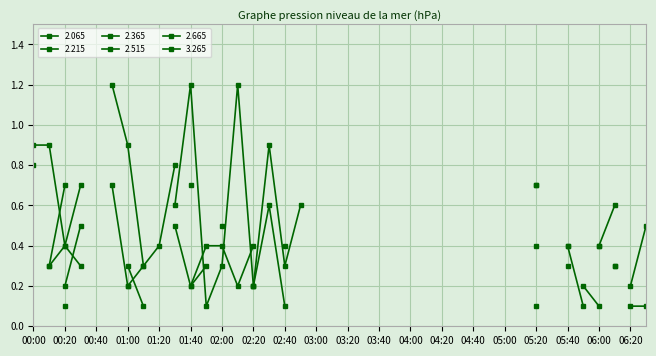

Between 02:10 and 06:30, which series saw the biggest shift?

2.065